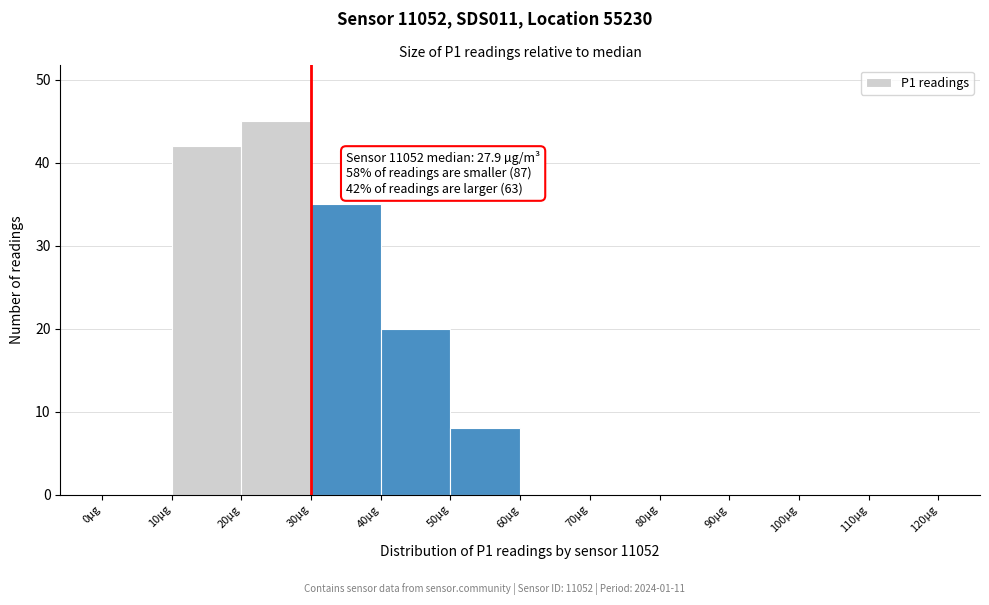

Which range on the x-axis has the tallest bar?

20 to 30